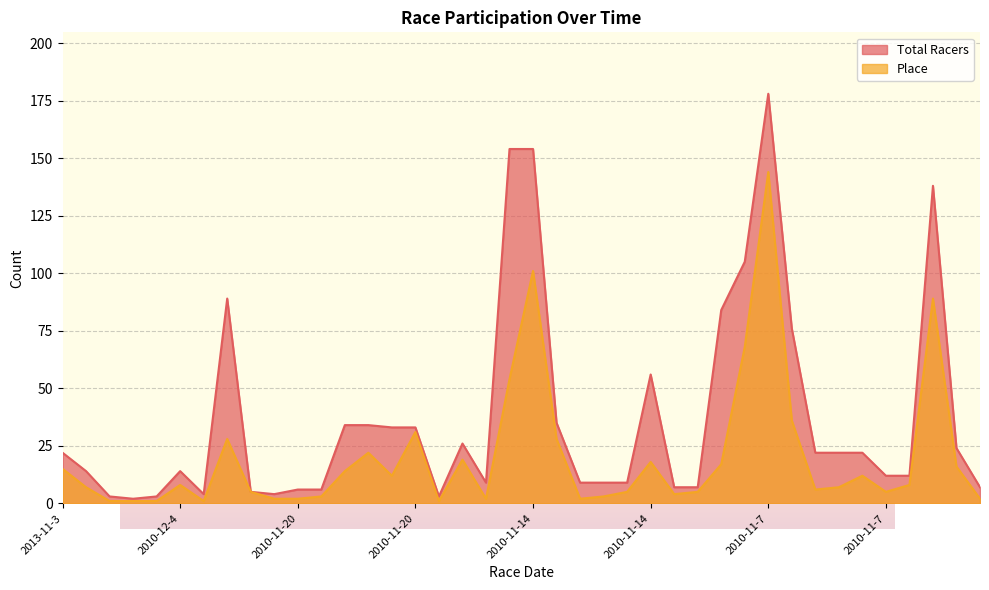

What is the highest value of the Total Racers series?

178